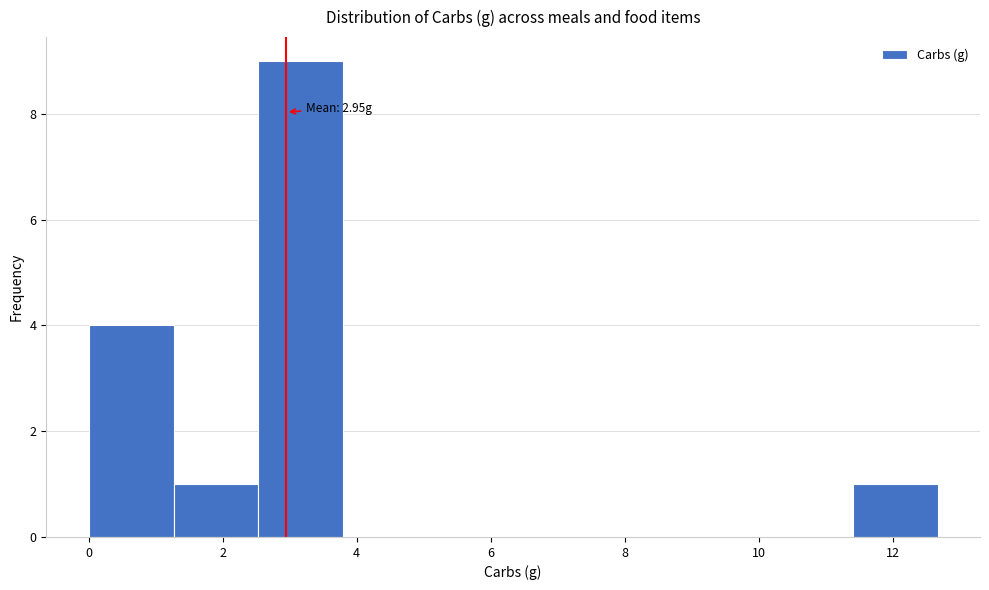

Over which range of the x-axis is the bar tallest?

2.6 to 3.8